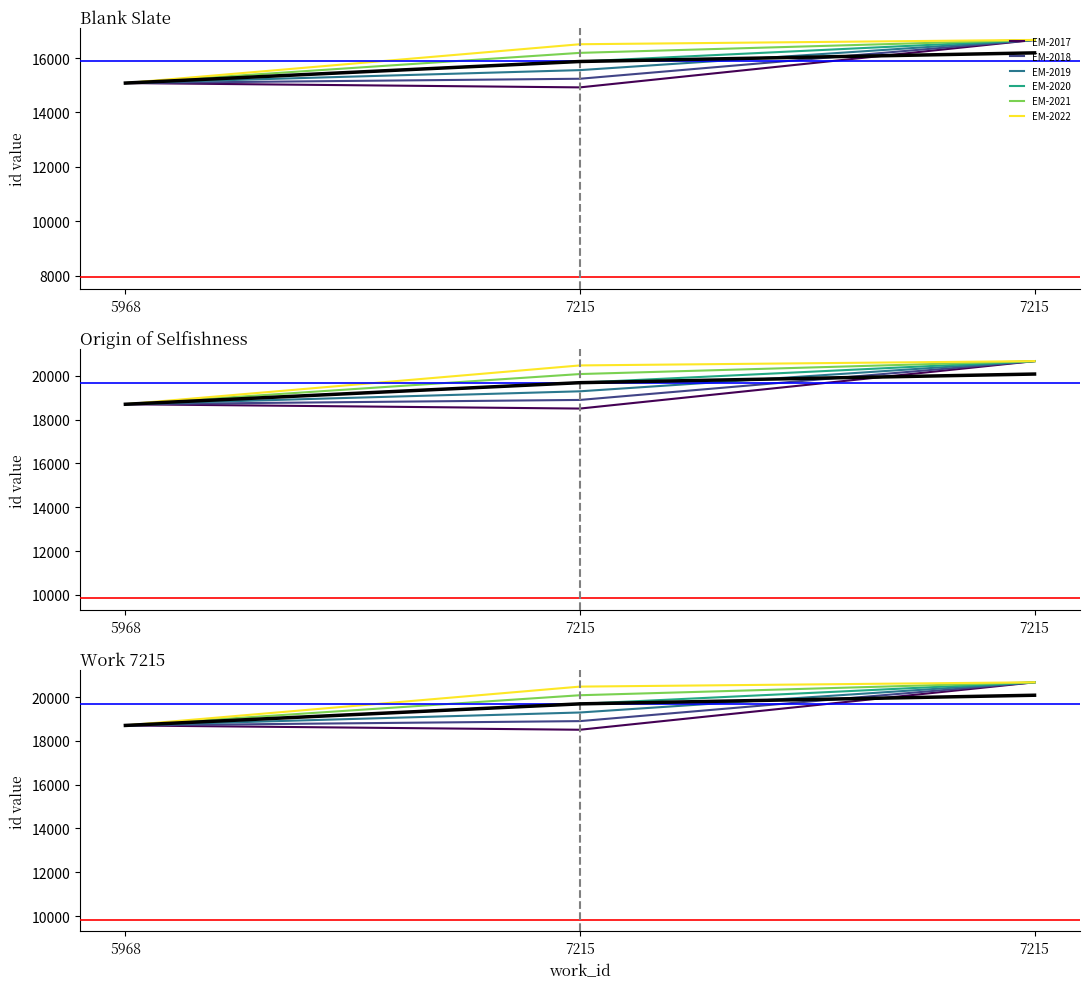

What is the value of the 1st point from the left?

18701.7